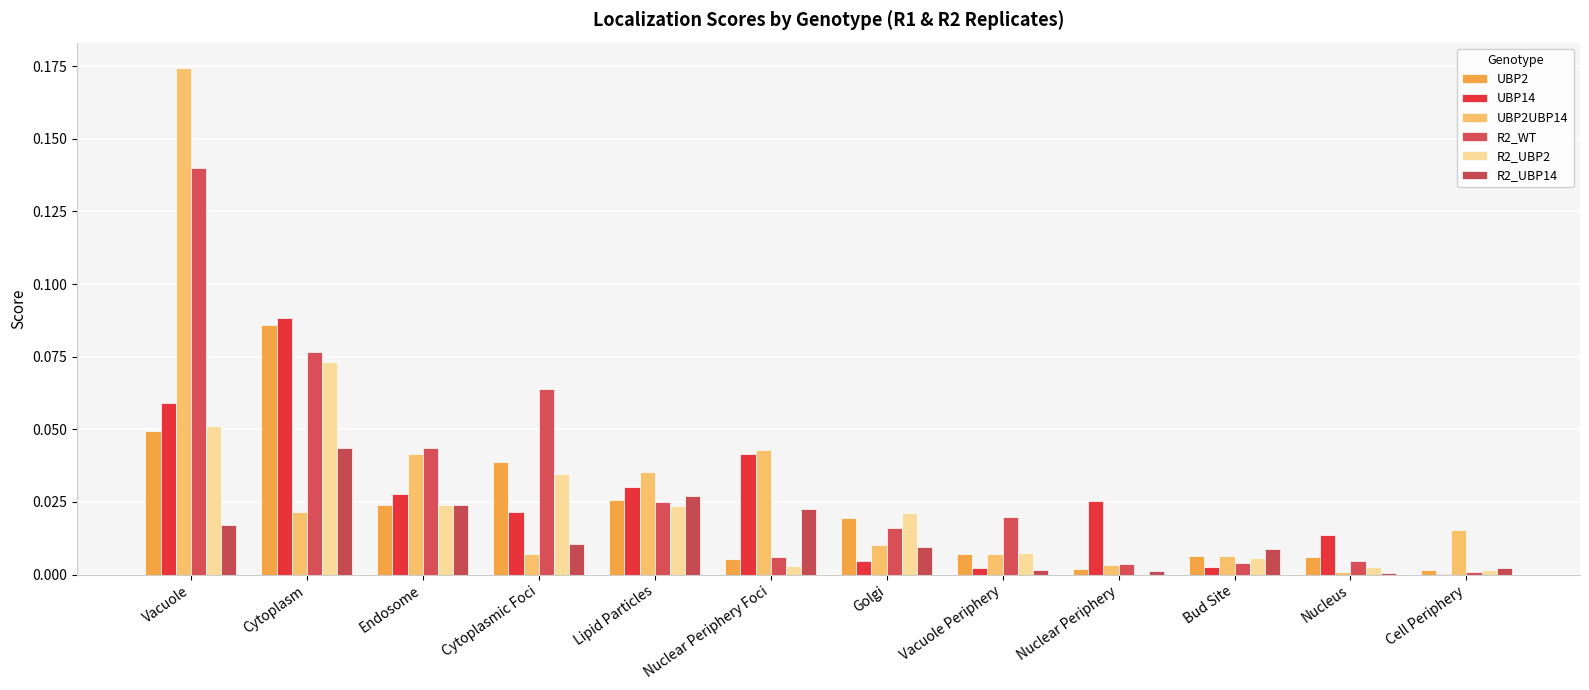

At which category is the sum across all series the highest?

Vacuole